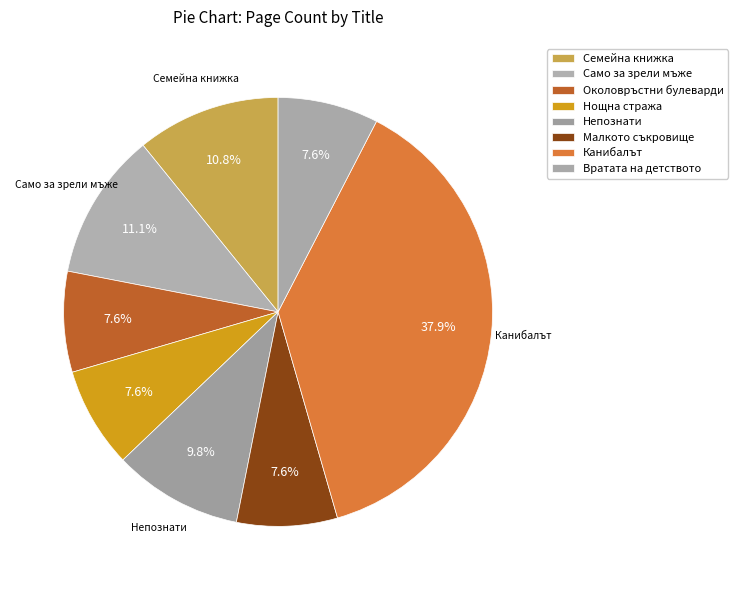

To the nearest percent, what portion does Нощна стража represent?

8%